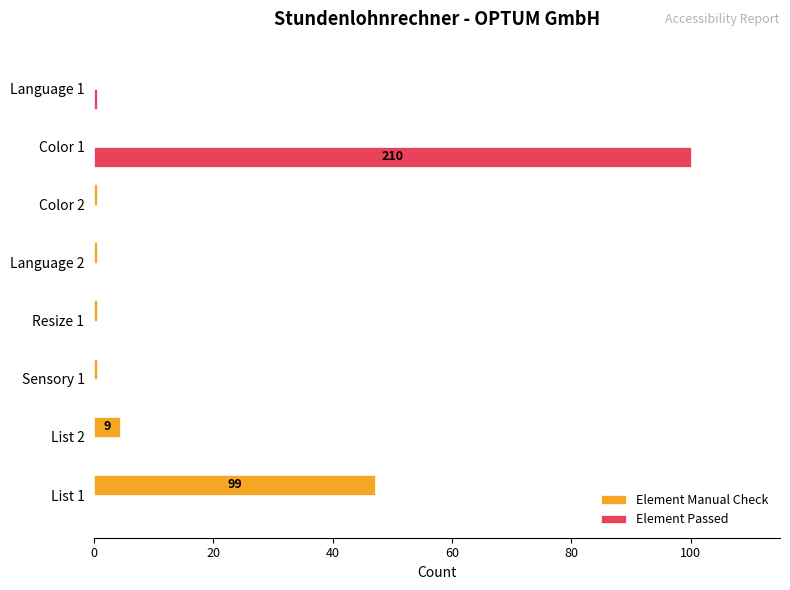

Which series has the largest total across all categories?

Element Passed